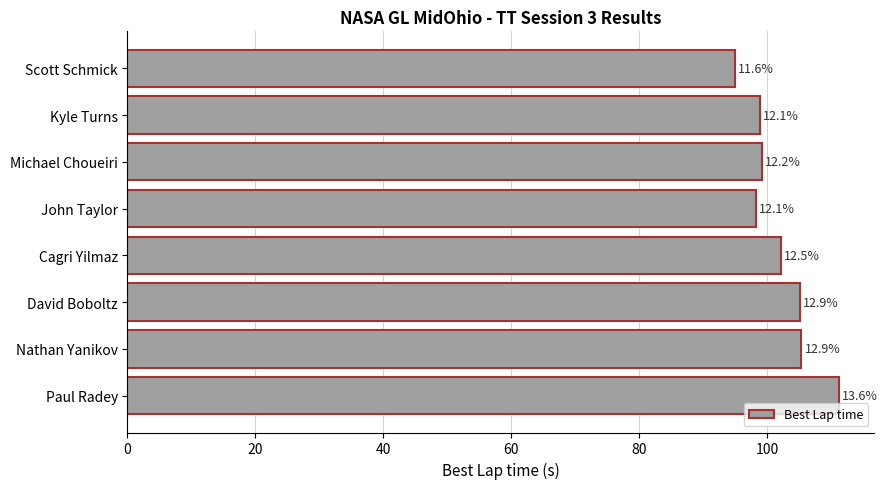

How many bars are there in total?

8